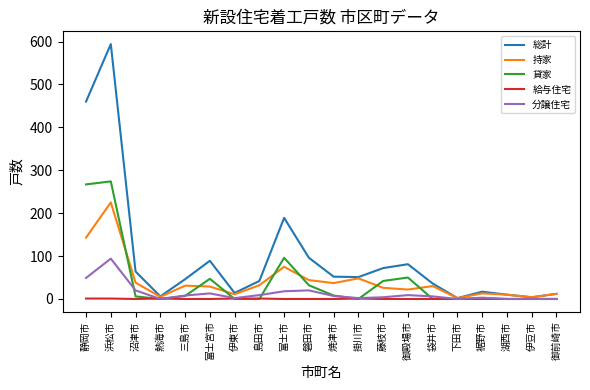

Is this an area chart (filled region under the line)?

No